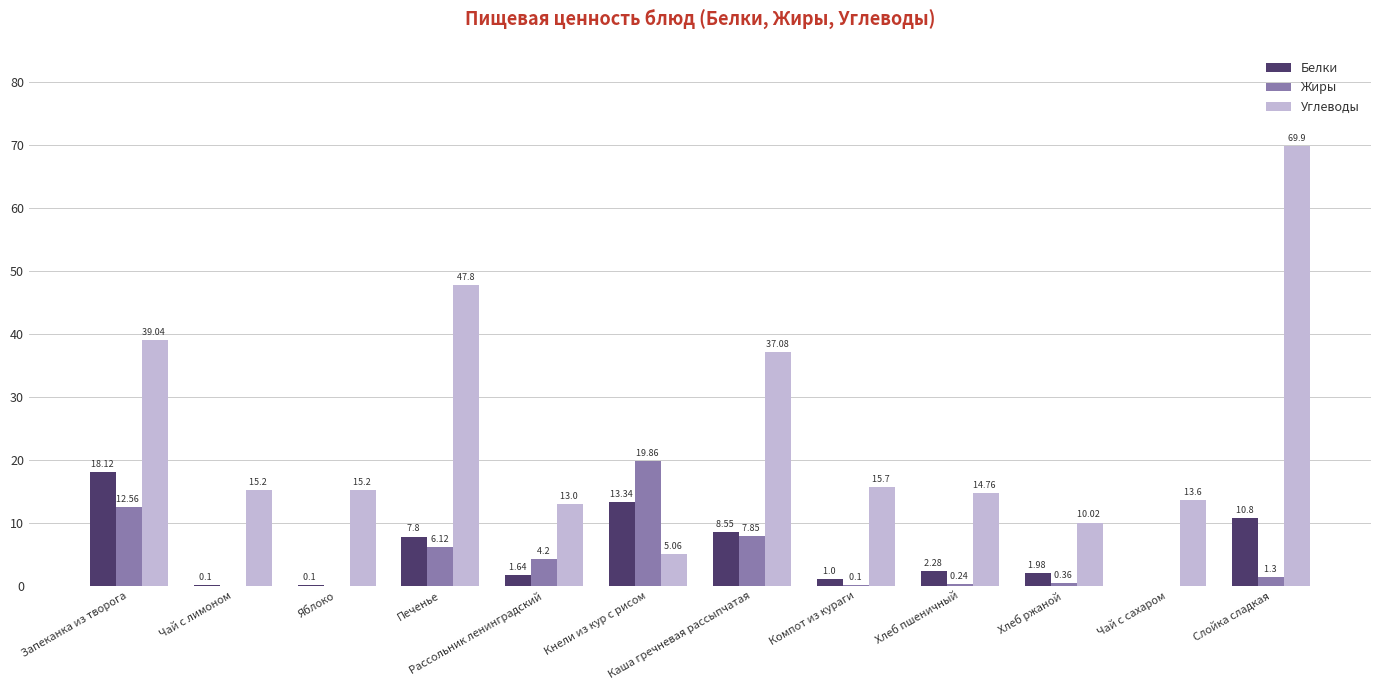

How many series are shown in this chart?

3